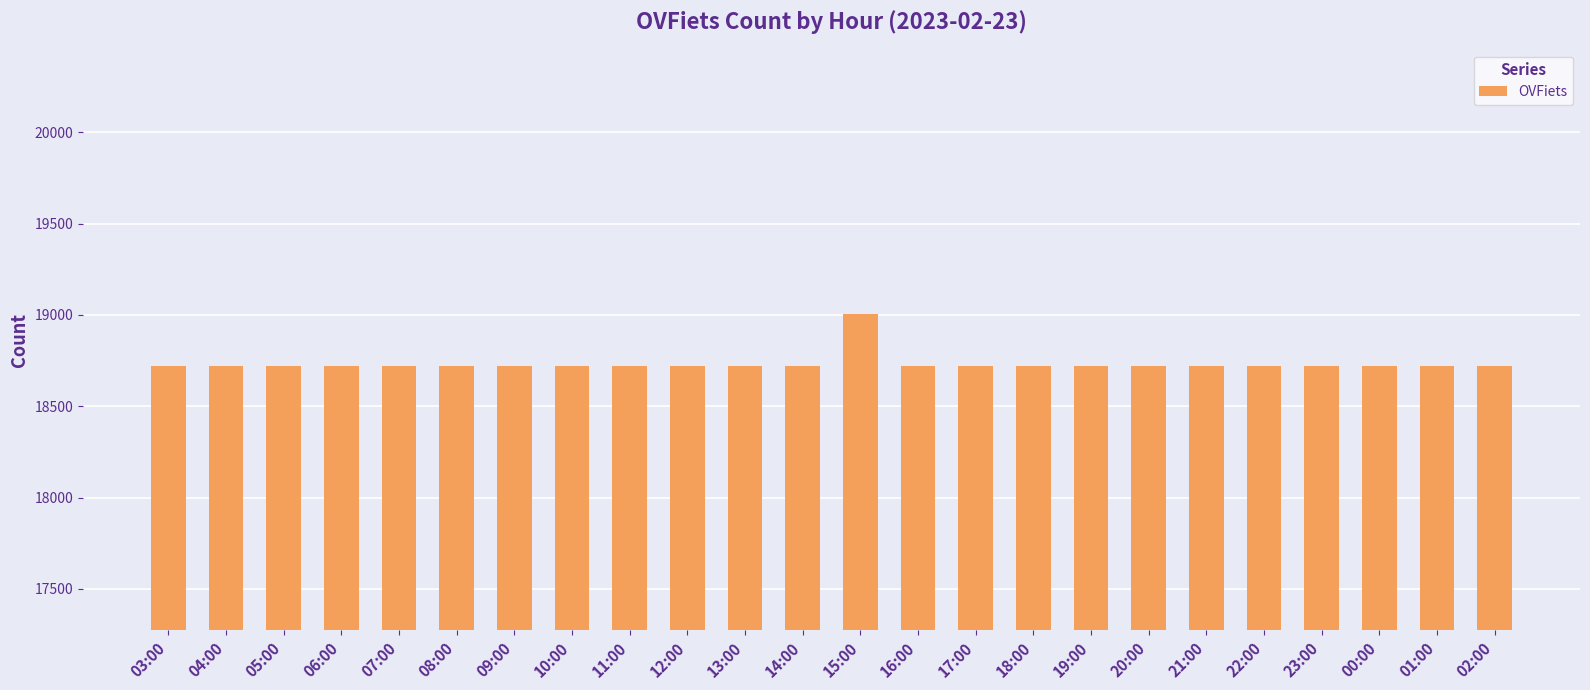

Are the bars horizontal?

No